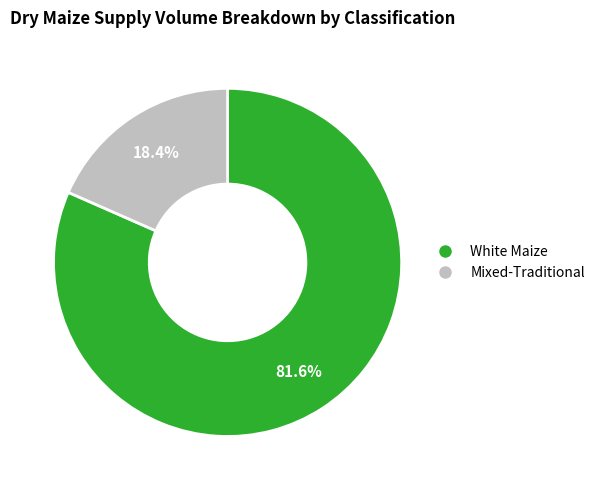

Does any single category account for the majority?

Yes